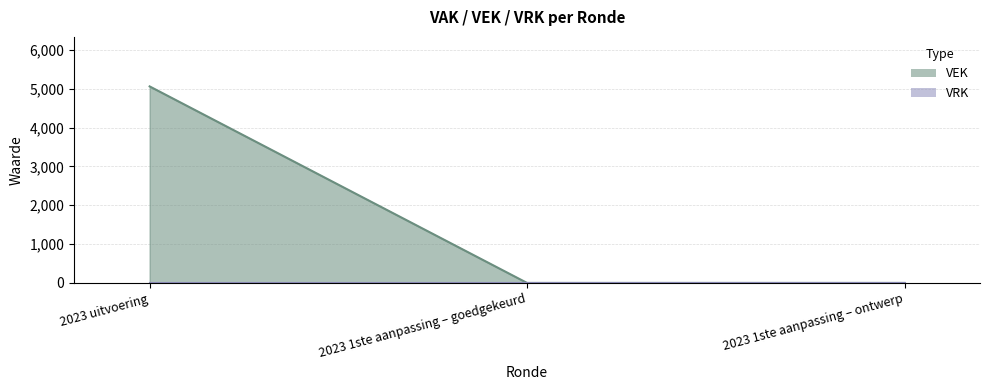

What position from the left is 2023 1ste aanpassing – ontwerp?

3